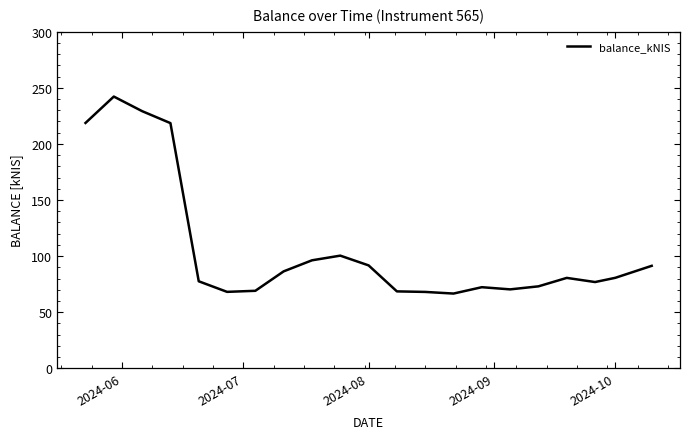

What is the greatest value displayed?

242.2